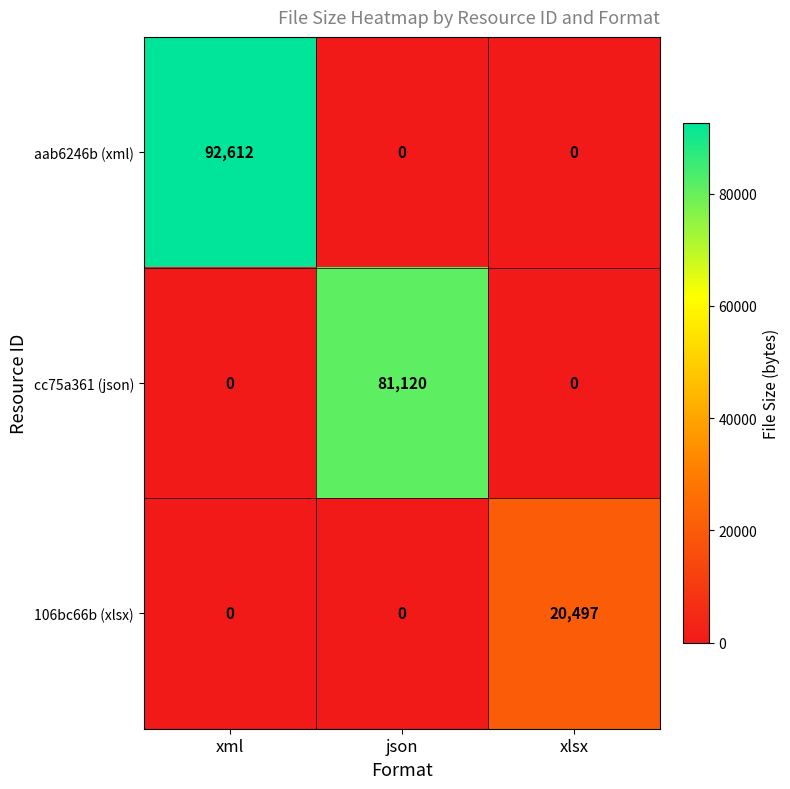

What is the difference between the maximum and minimum values in the cc75a361 (json) series?

81120